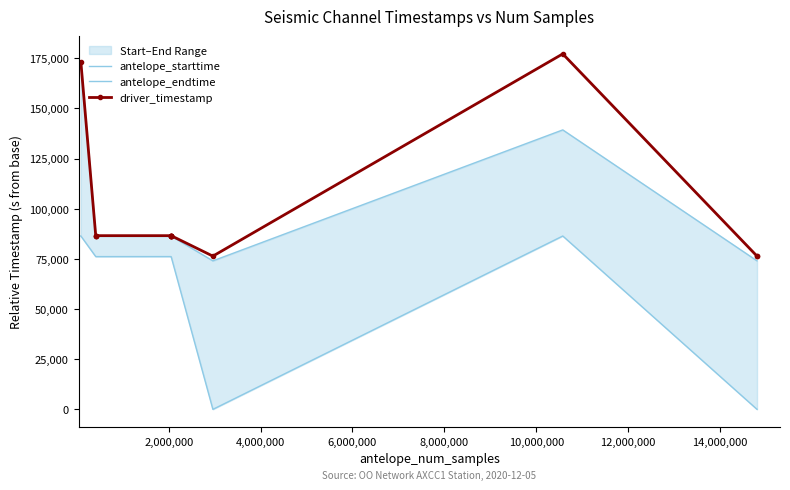

True or false: driver_timestamp has more than 2 points higher than both neighbors.

True